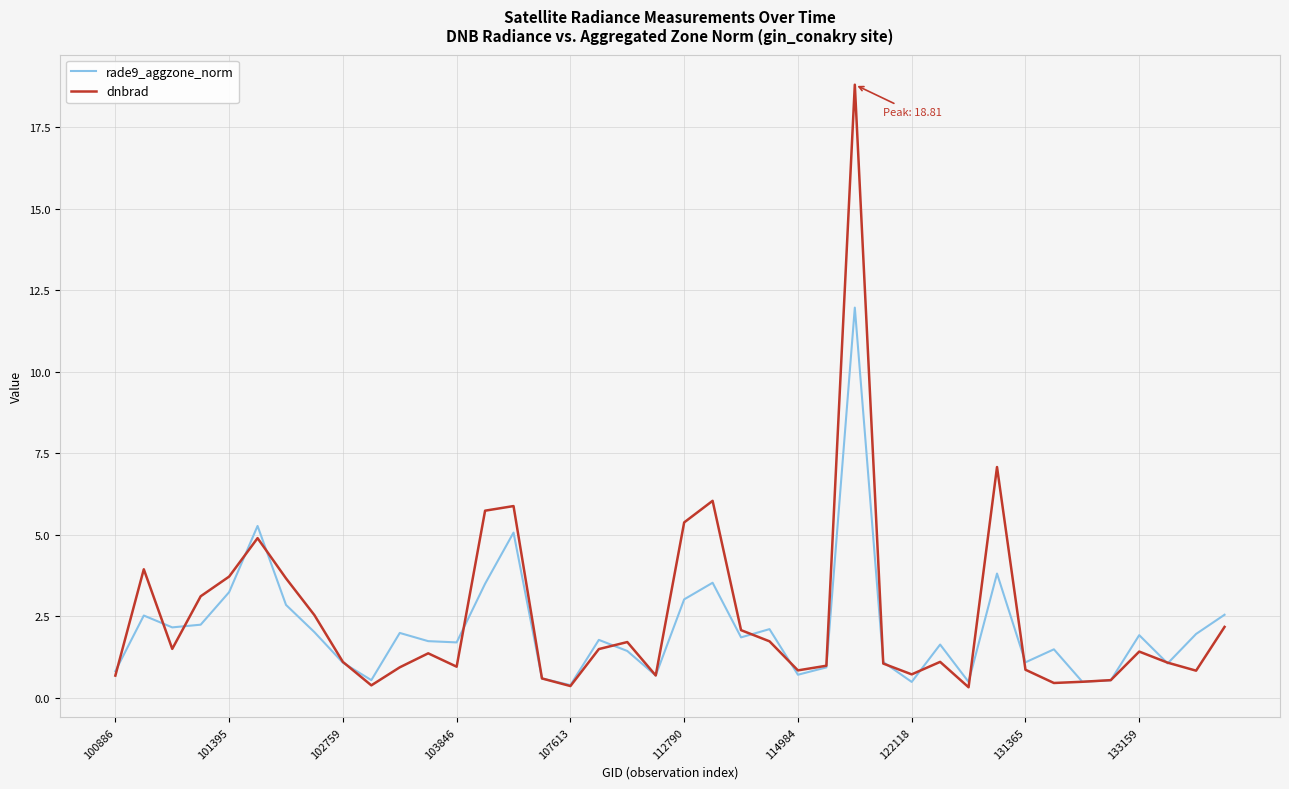

Which series has the widest spread of values?

dnbrad